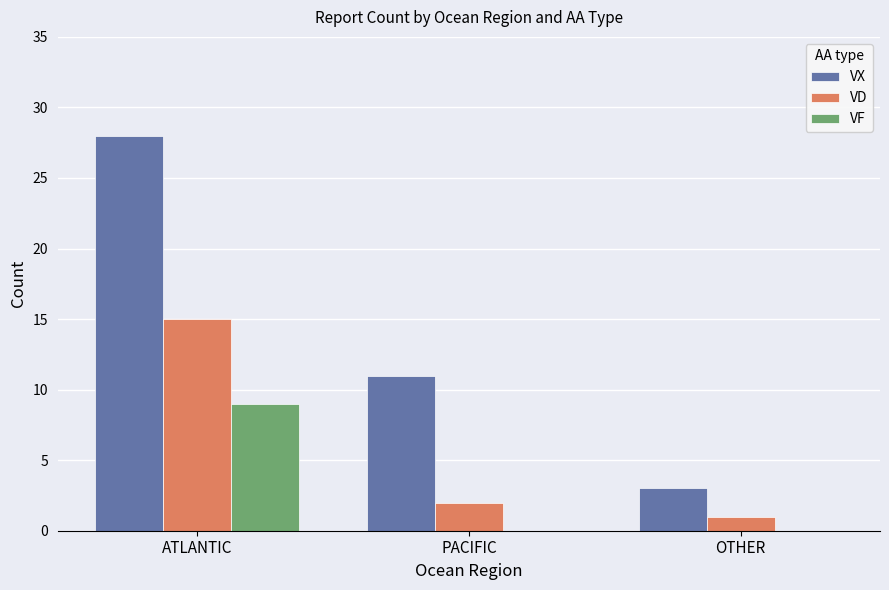

At which label does VD first exceed 2?

ATLANTIC